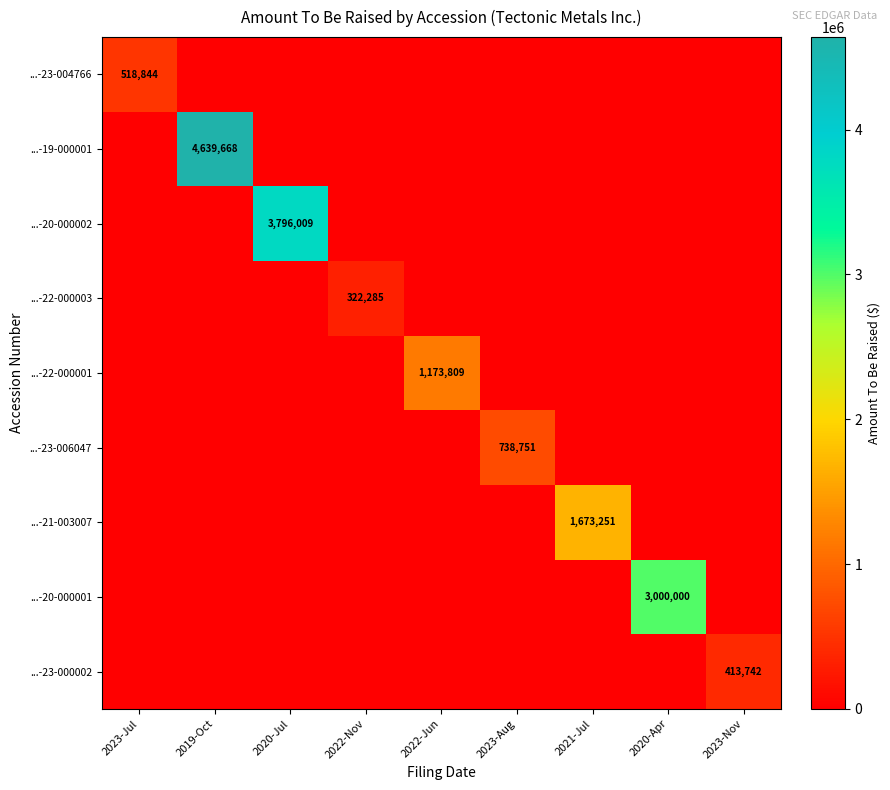

What is the average value of the ...-22-000001 series?

130423